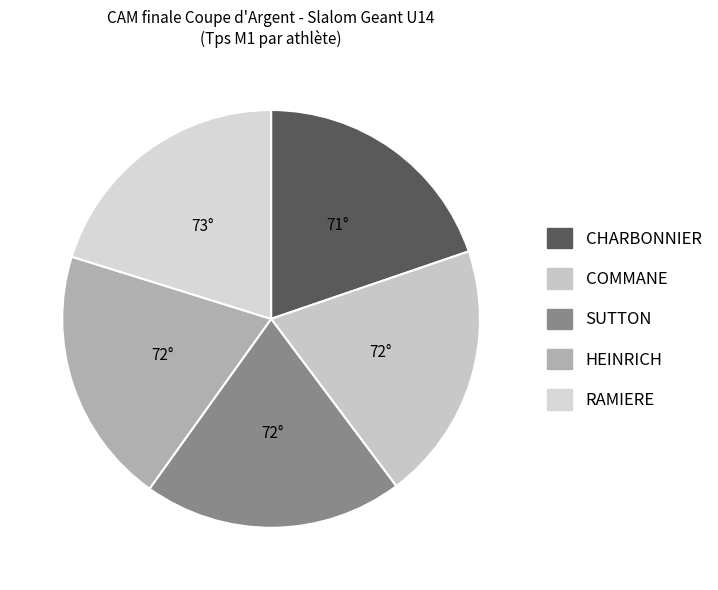

What is the change in value from COMMANE to RAMIERE?

+0.4